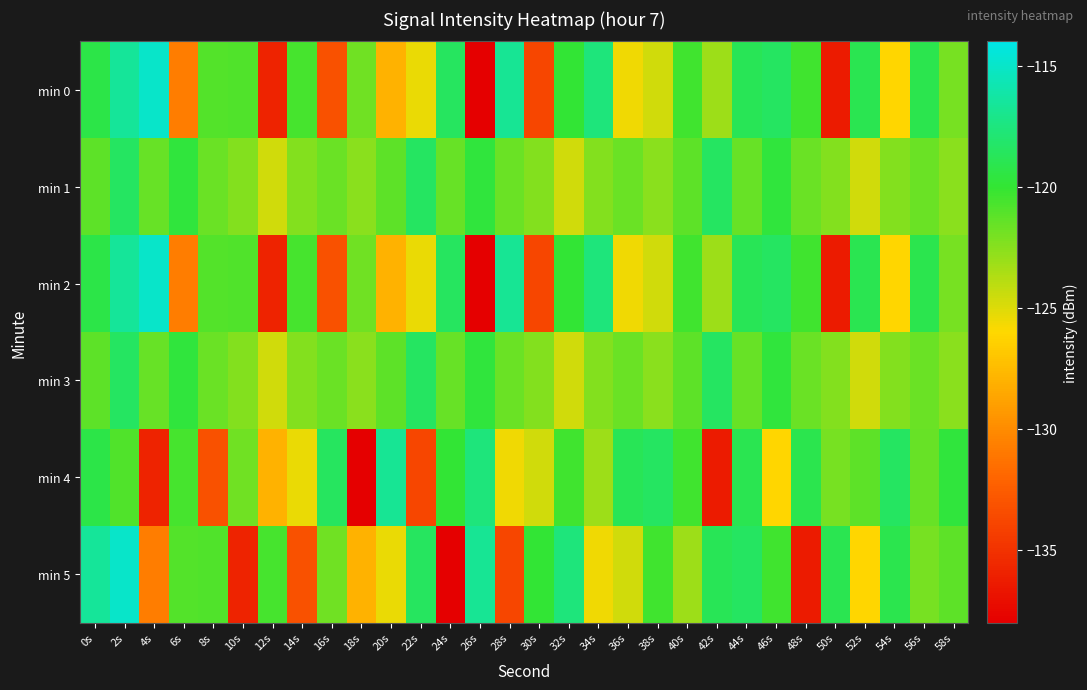

How many categories are shown in the chart?

30